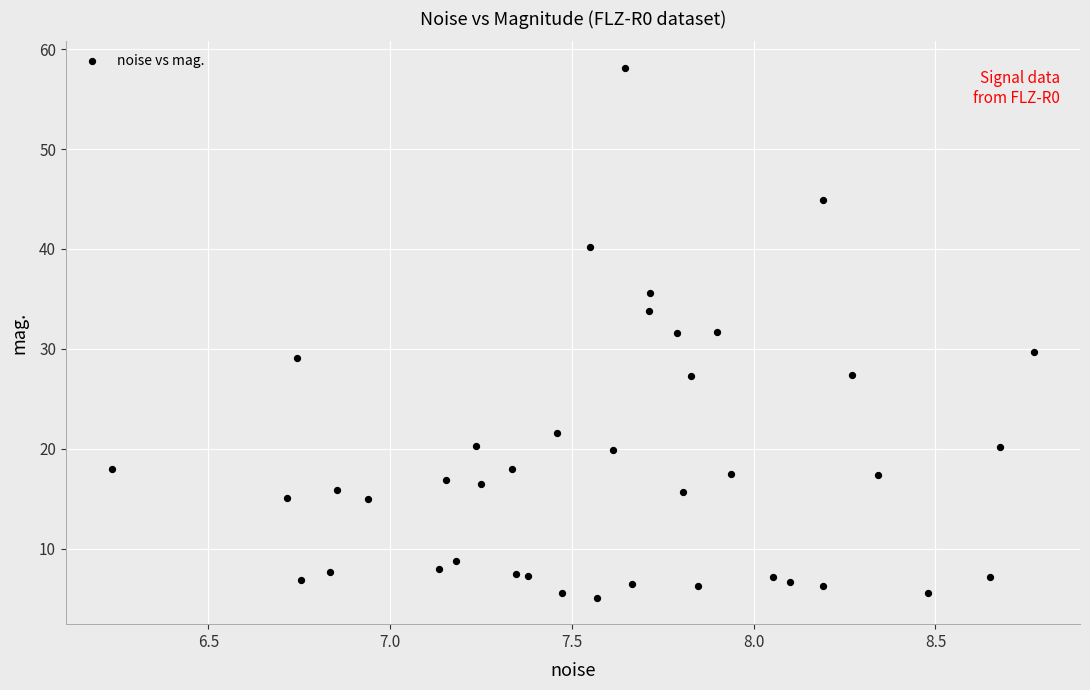

What is the range of Y values (max minus min)?

53.0